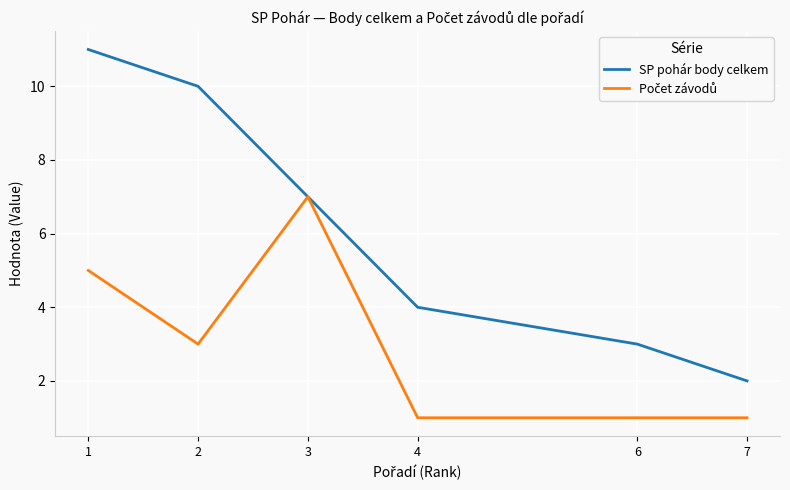

True or false: SP pohár body celkem has more than 2 points higher than both neighbors.

False